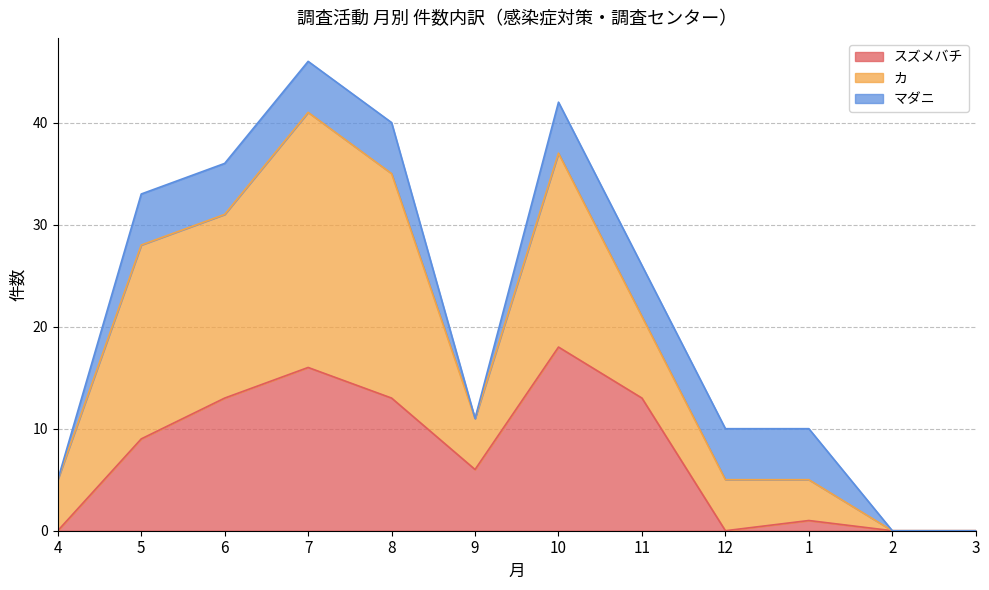

What is the difference between the maximum and minimum values in the マダニ series?

5